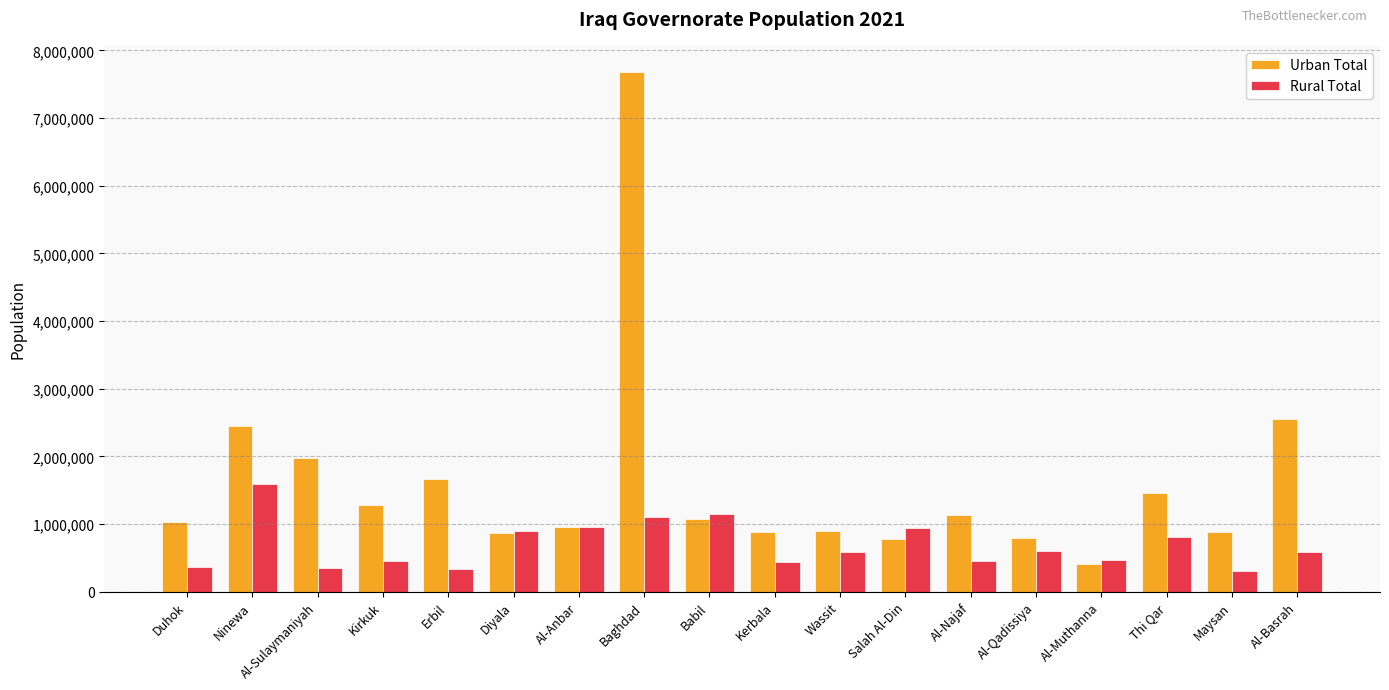

What is the maximum value shown in the chart?

7682136